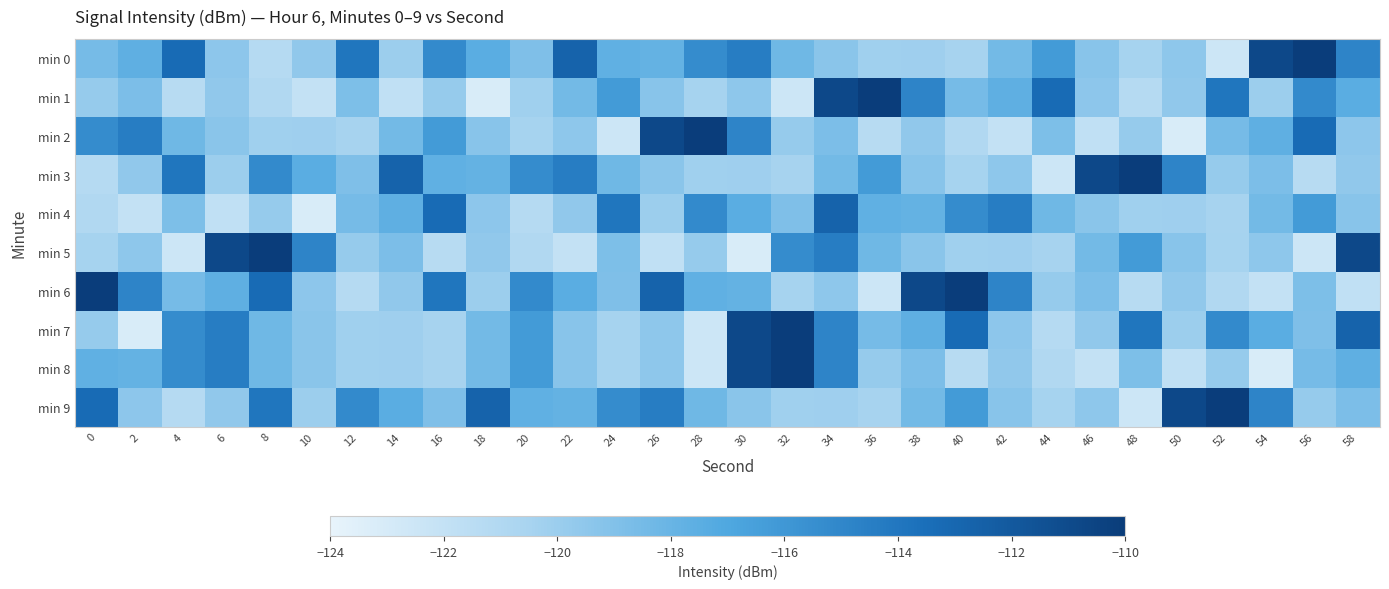

Rank the series at 8 from lowest to highest value.

min 0, min 1, min 2, min 4, min 7, min 8, min 3, min 9, min 6, min 5